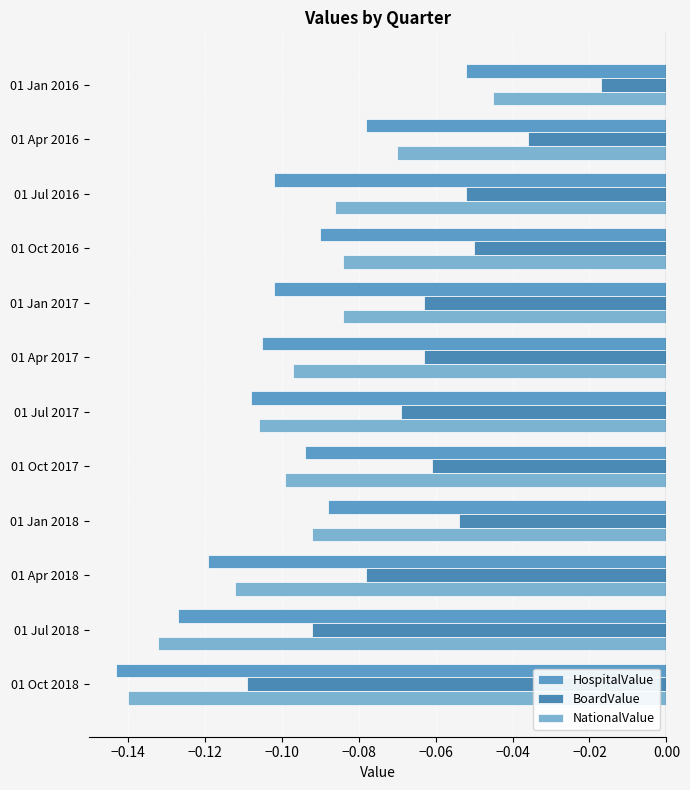

How many series are shown in this chart?

3